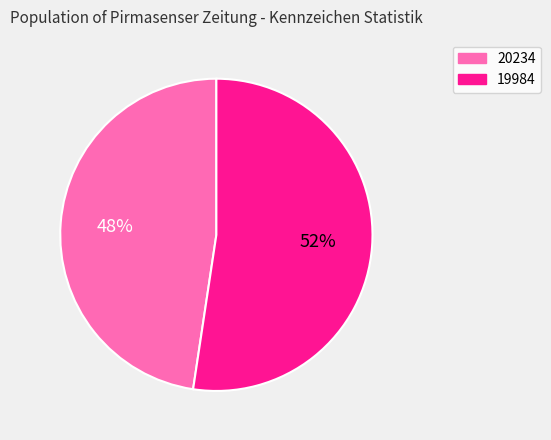

Rank the categories by value from lowest to highest.

20234, 19984